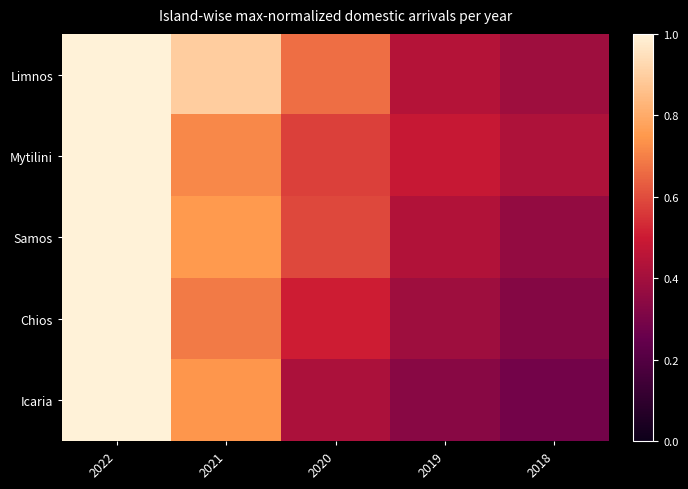

Between 2022 and 2020, which series saw the biggest shift?

Icaria